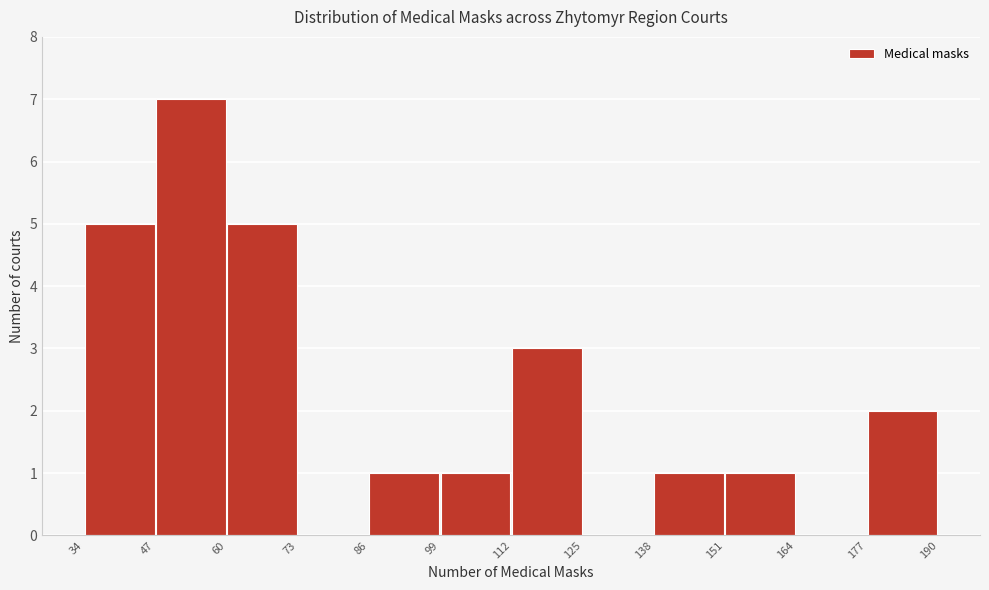

What is the height of the bar covering 177 to 190 on the x-axis? The values are not printed on the chart, so give them approximately, as read against the axis.

2